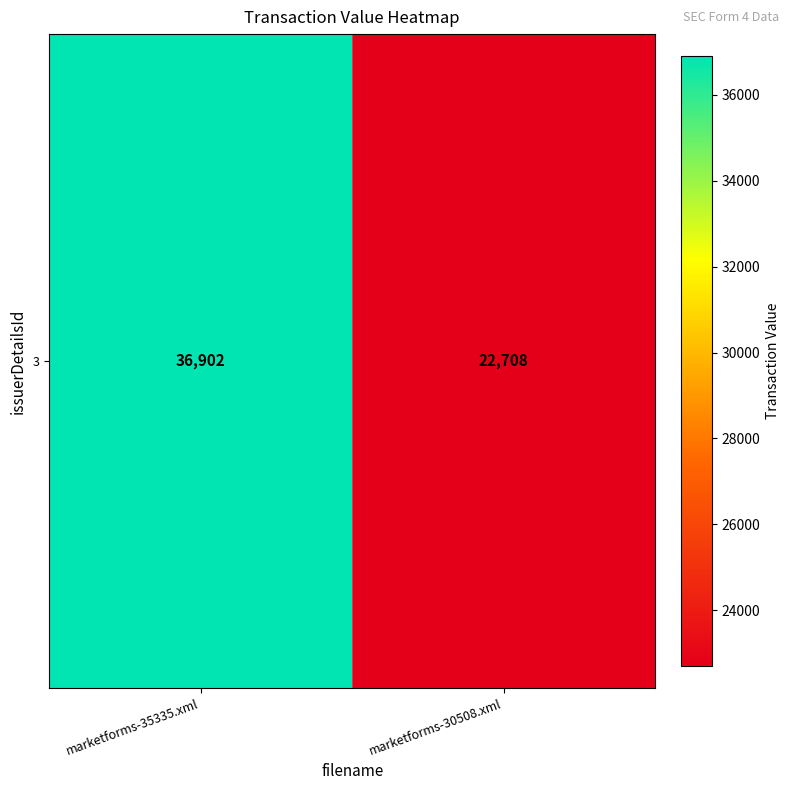

At which category does the chart reach its minimum across all series?

marketforms-30508.xml